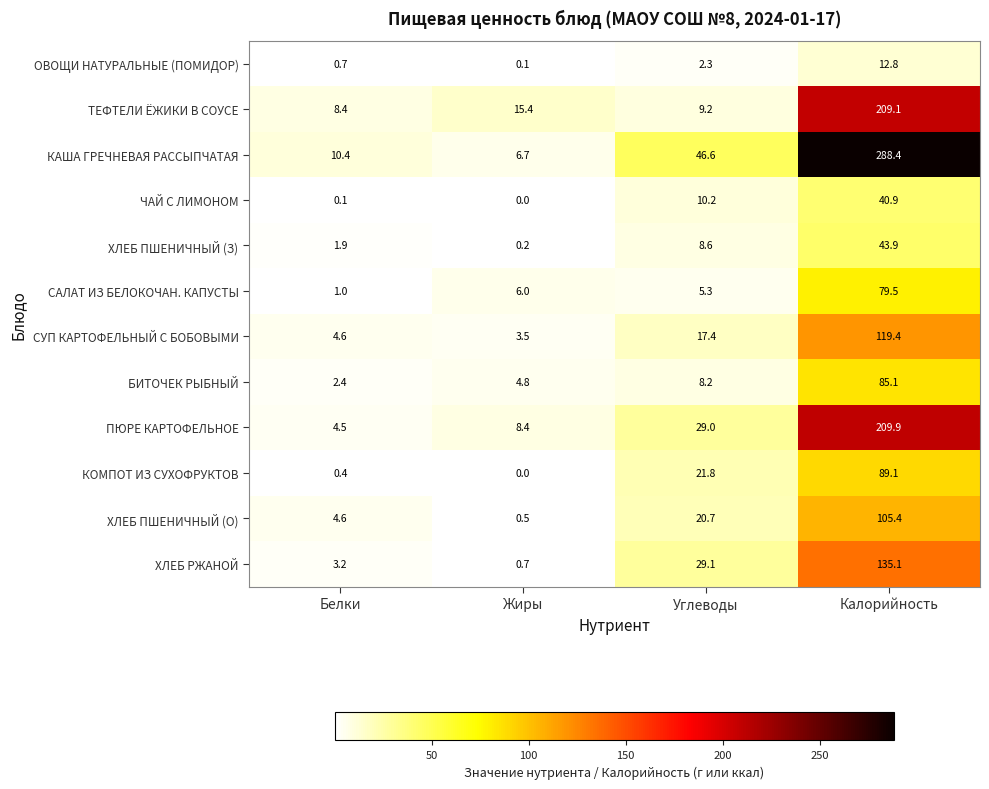

The ПЮРЕ КАРТОФЕЛЬНОЕ series shows 8.4 at Жиры. True or false?

True